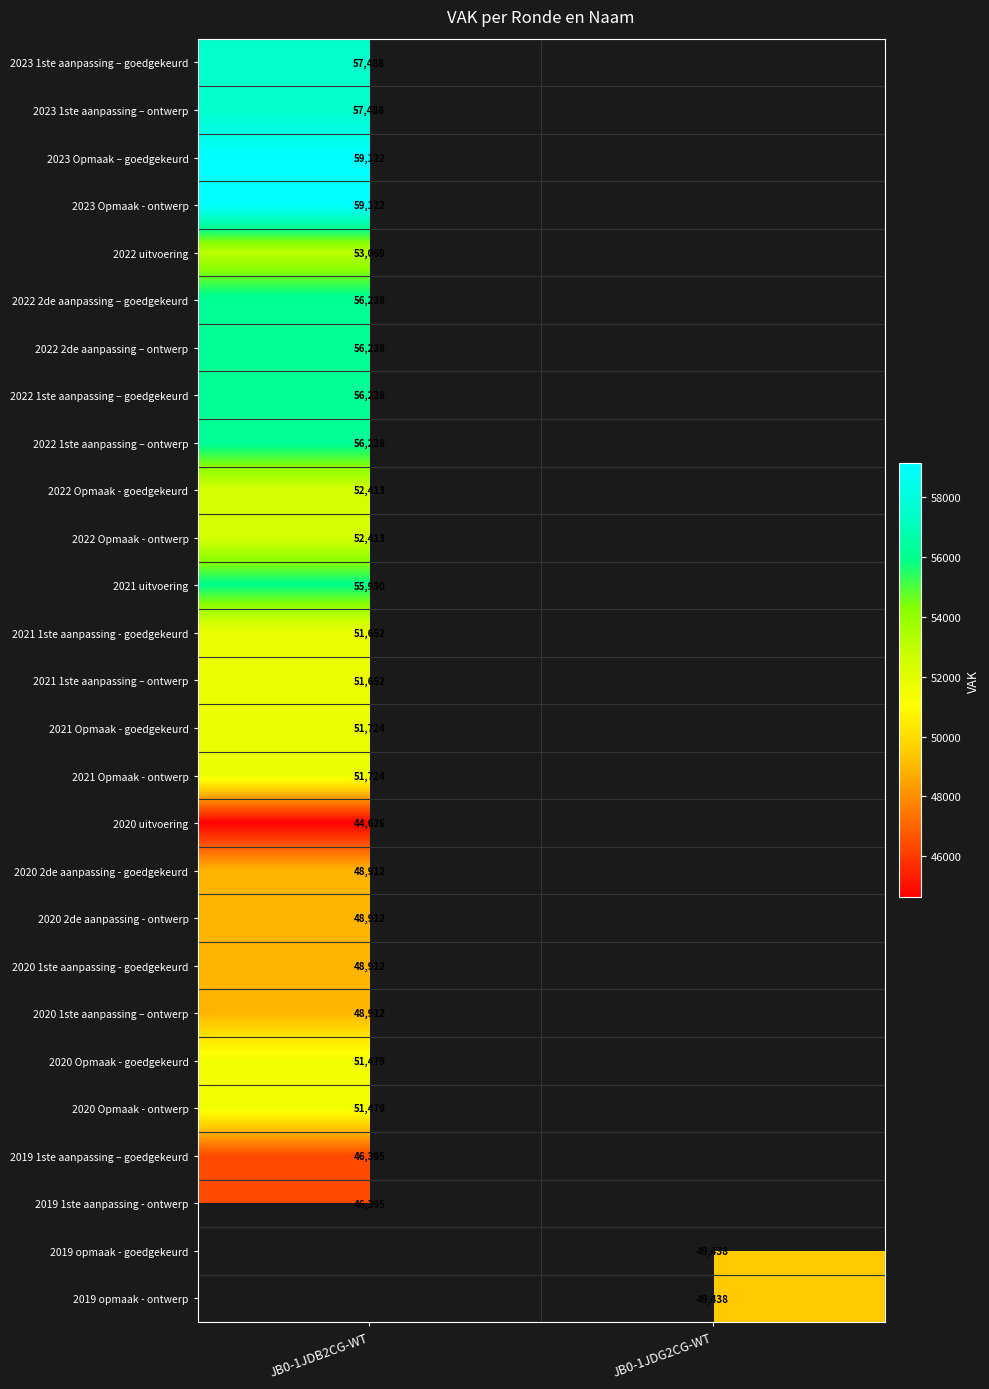

Count the number of categories in the chart.

2